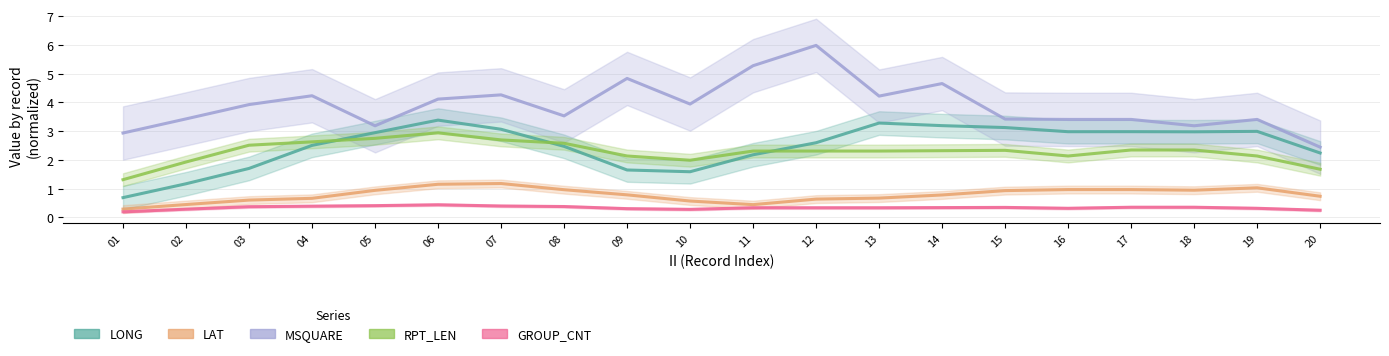

What is the value of the RPT_LEN point at the 2nd from the left?

1.9